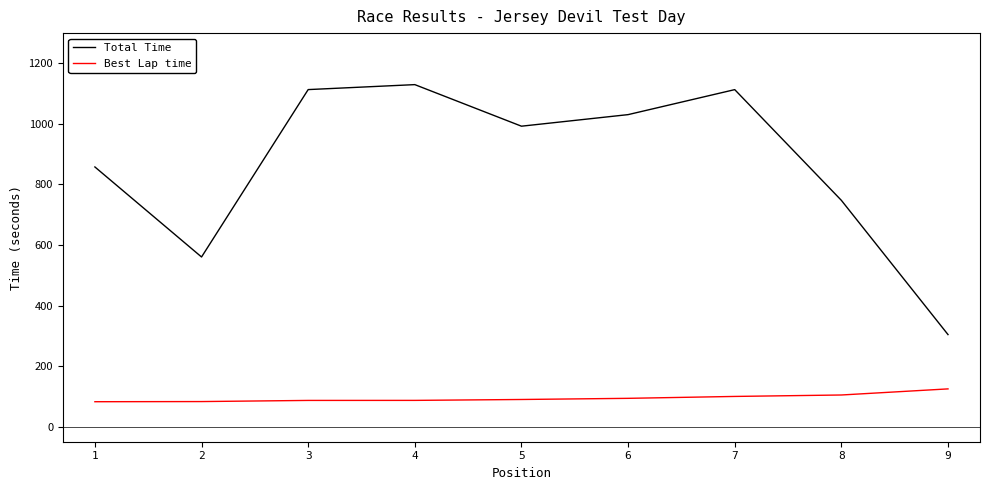

The Total Time series shows 1533.7 at 3. True or false?

False